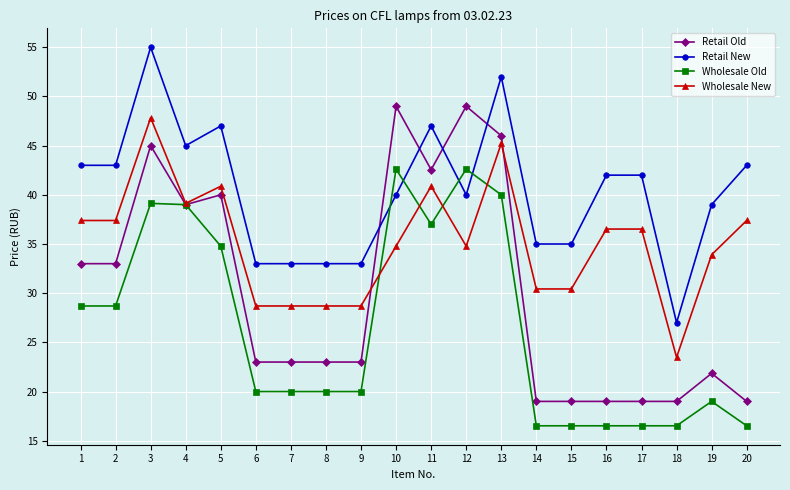

The value of Retail Old at 15 is 19.0. True or false?

True